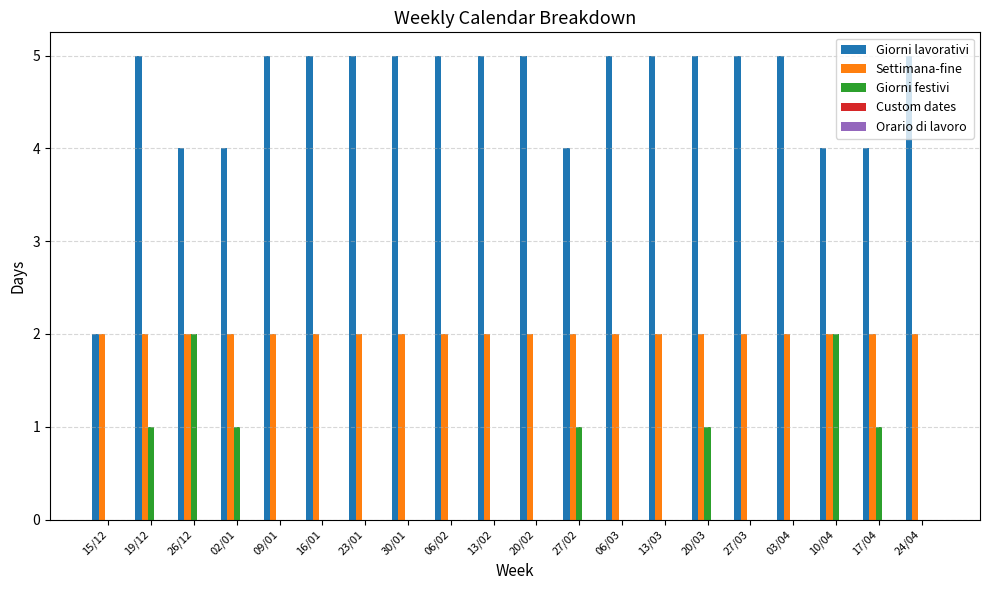

How many groups of bars are there?

20